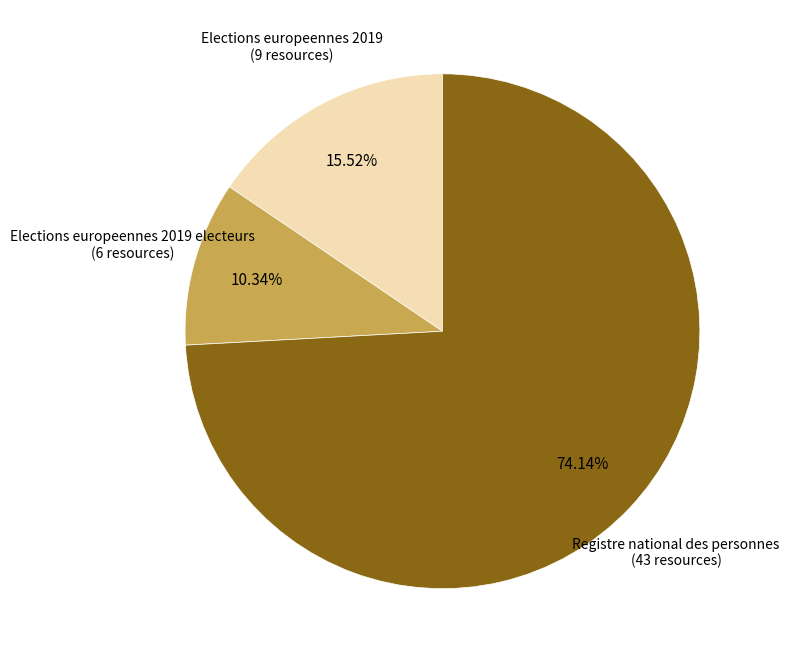

Does any single category account for the majority?

Yes